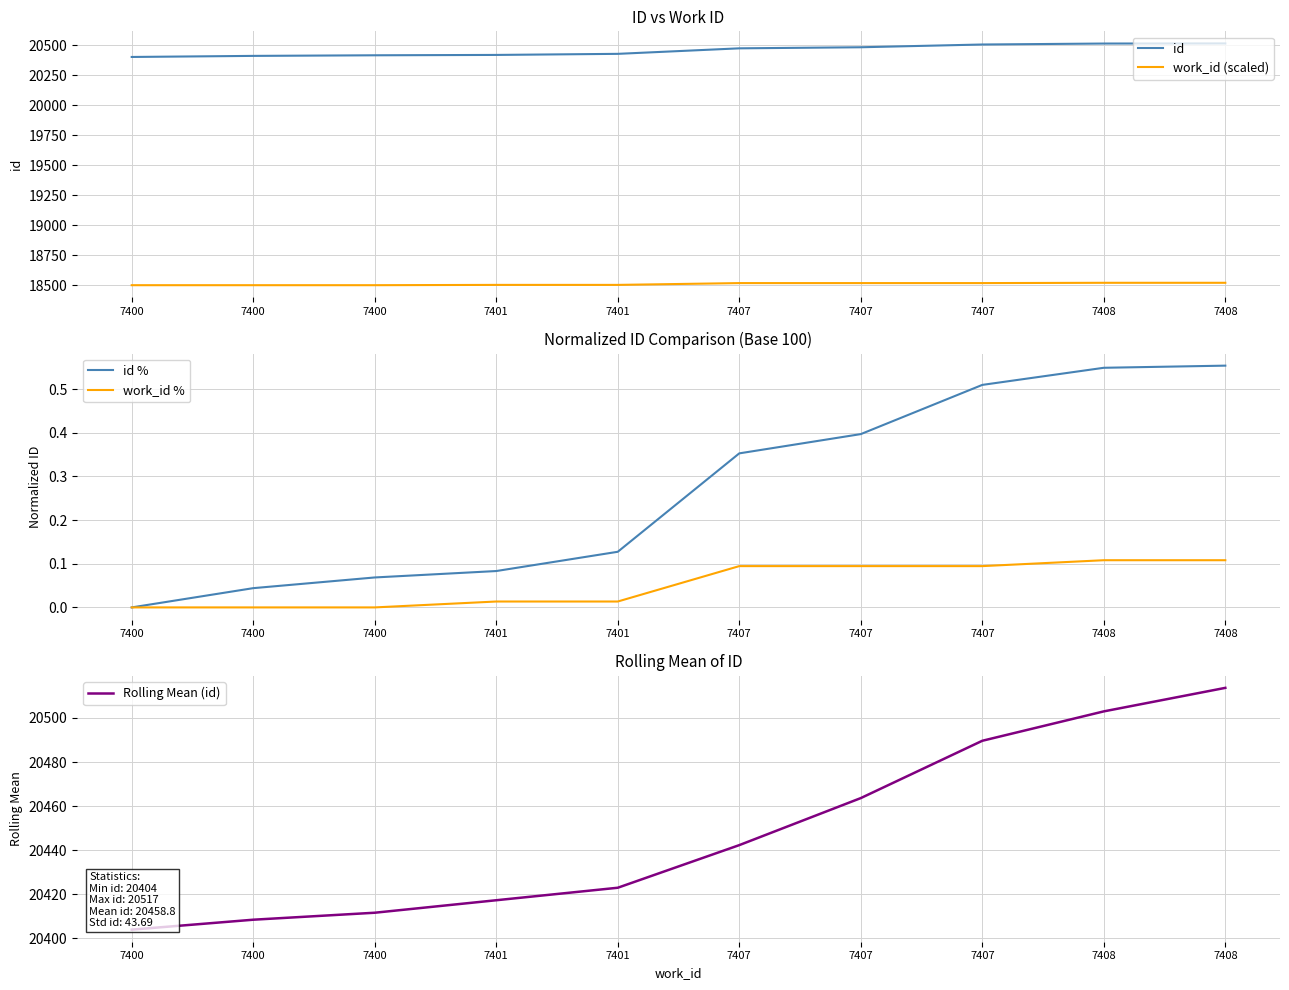

Reading left to right, what are all the values shown in this chart?

id: 20404.0	20413.0	20418.0	20421.0	20430.0	20476.0	20485.0	20508.0	20516.0	20517.0
work_id (scaled): 18500.0	18500.0	18500.0	18502.5	18502.5	18517.5	18517.5	18517.5	18520.0	18520.0
id %: 0.0	0.0	0.1	0.1	0.1	0.4	0.4	0.5	0.5	0.6
work_id %: 0.0	0.0	0.0	0.0	0.0	0.1	0.1	0.1	0.1	0.1
Rolling Mean (id): 20404.0	20408.5	20411.7	20417.3	20423.0	20442.3	20463.7	20489.7	20503.0	20513.7